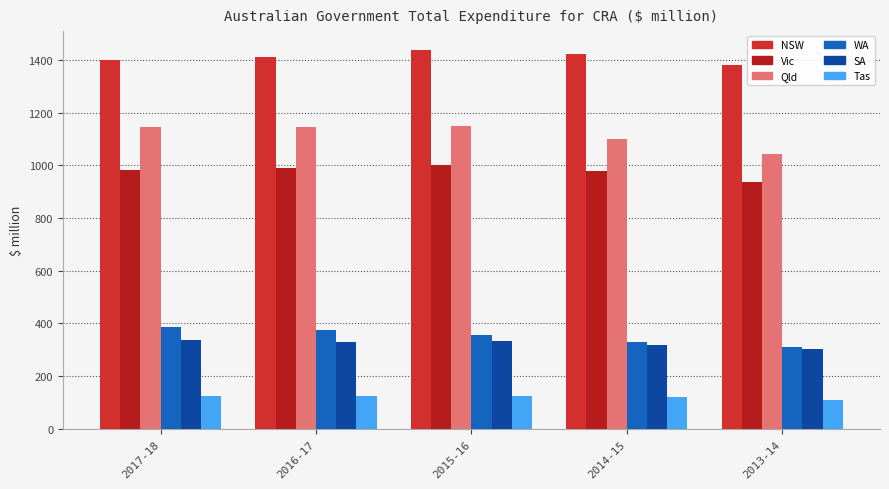

At which category is the sum across all series the highest?

2015-16